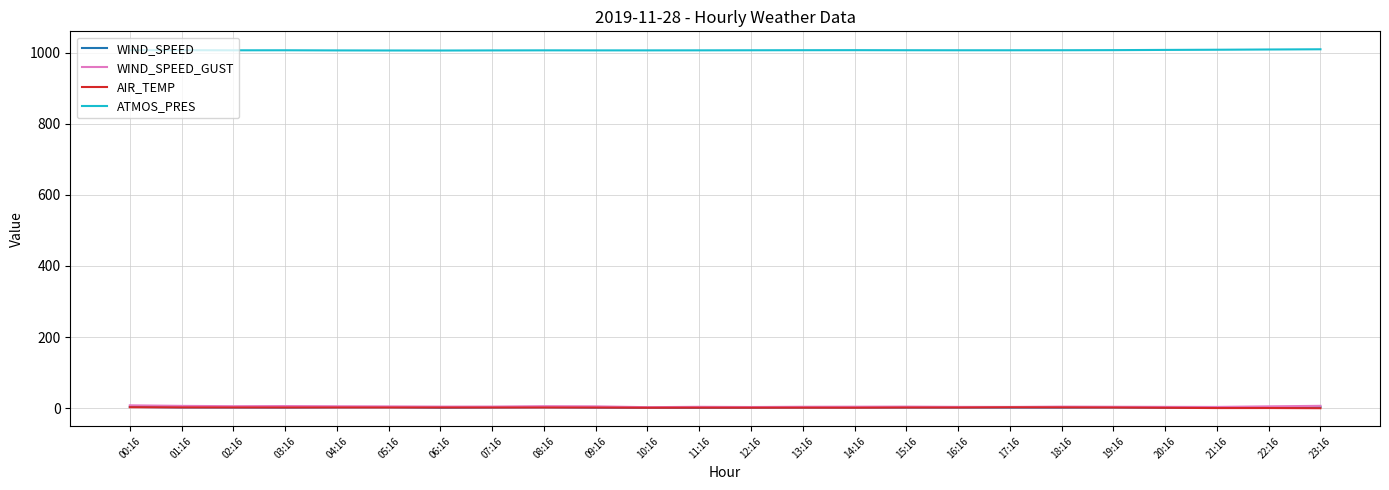

What is the minimum value for WIND_SPEED?

1.1